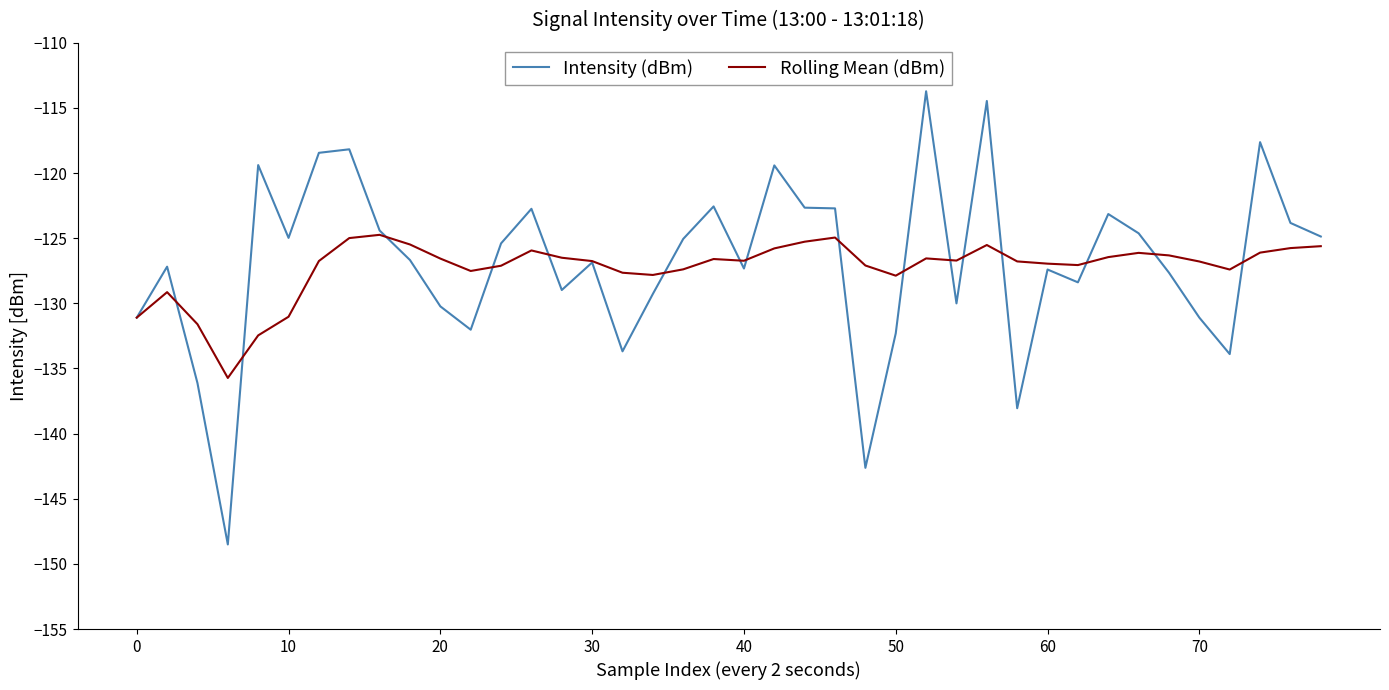

Which series has the widest spread of values?

Intensity (dBm)